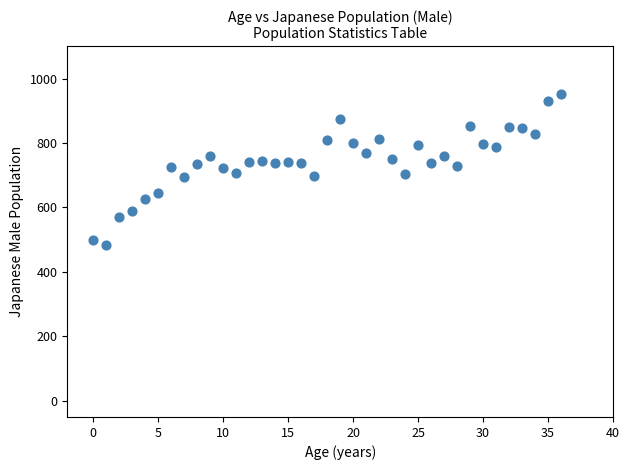

What is the range of Y values (max minus min)?

468